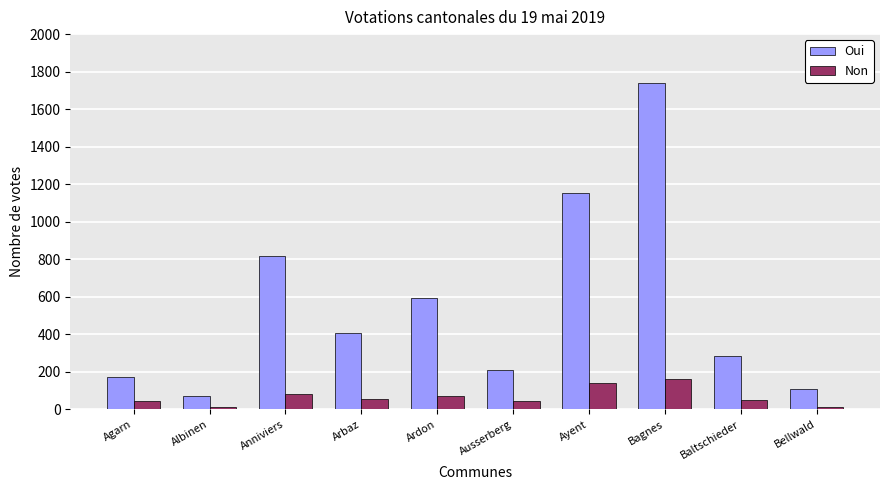

The Oui series shows 1155 at Ayent. True or false?

True